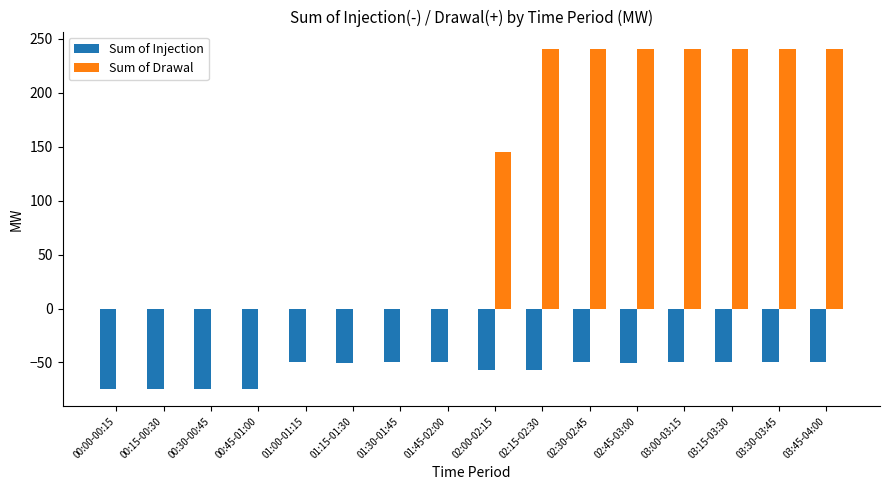

Which series has the largest total across all categories?

Sum of Drawal